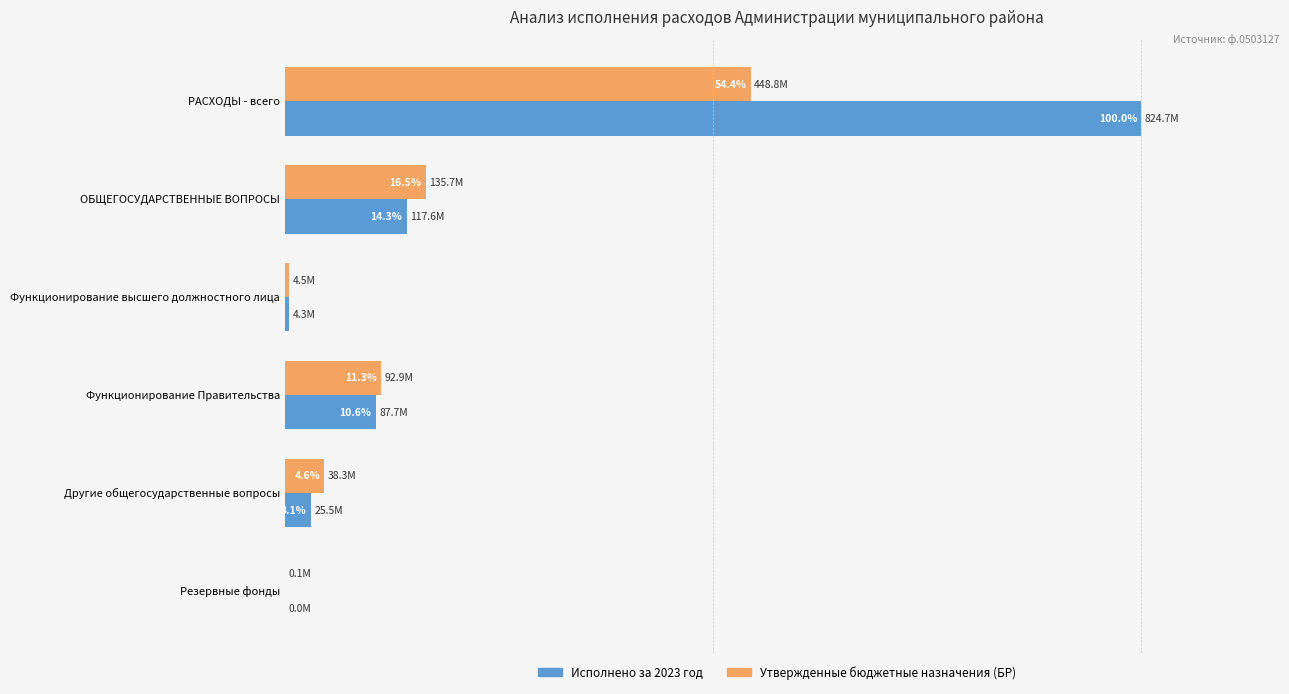

Between РАСХОДЫ - всего and Функционирование высшего должностного лица, which series saw the biggest shift?

Исполнено за 2023 год